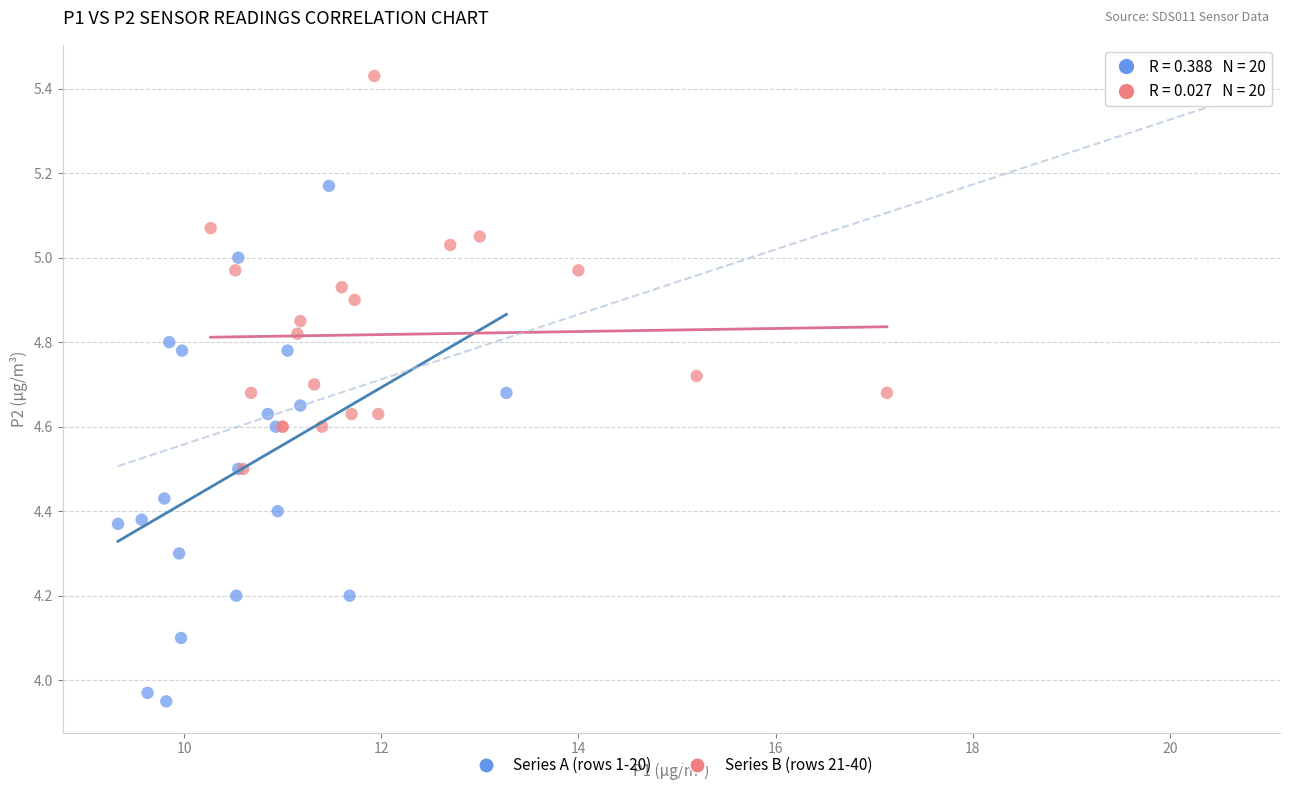

Which series contains the highest Y value?

Series B (rows 21-40)